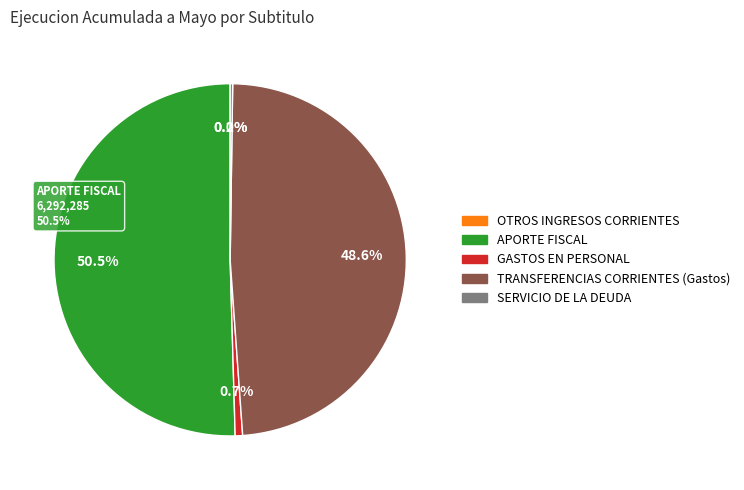

To the nearest percent, what percentage of the pie is TRANSFERENCIAS CORRIENTES (Gastos)?

49%